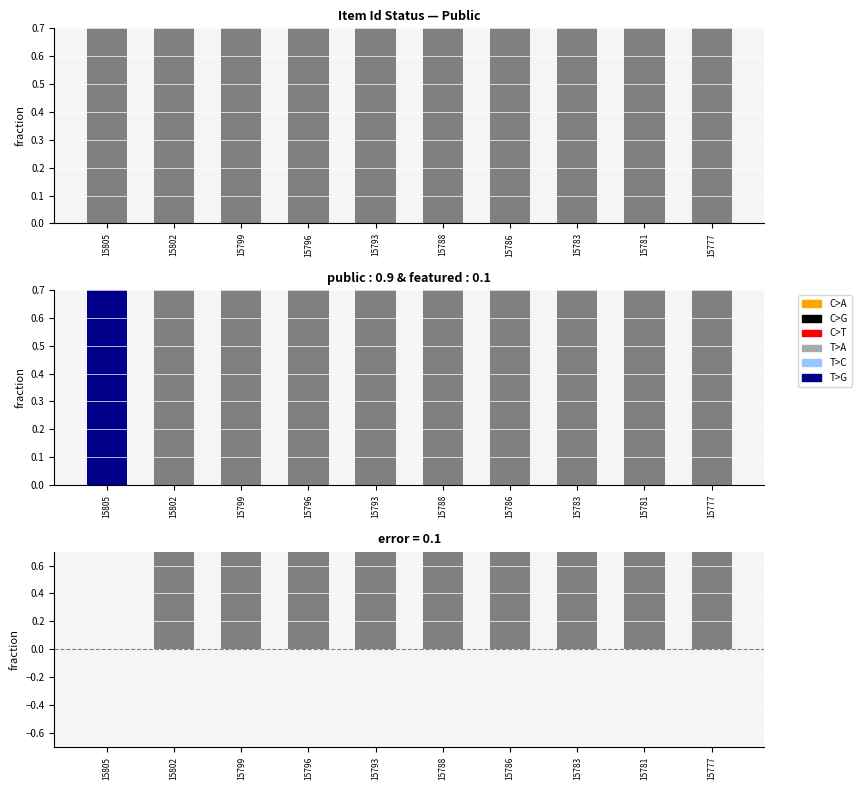

Reading left to right, extract all data points from this chart.

public: 15805=1	15802=1	15799=1	15796=1	15793=1	15788=1	15786=1	15783=1	15781=1	15777=1
featured: 15805=1	15802=0	15799=0	15796=0	15793=0	15788=0	15786=0	15783=0	15781=0	15777=0
error: 15805=0	15802=1	15799=1	15796=1	15793=1	15788=1	15786=1	15783=1	15781=1	15777=1